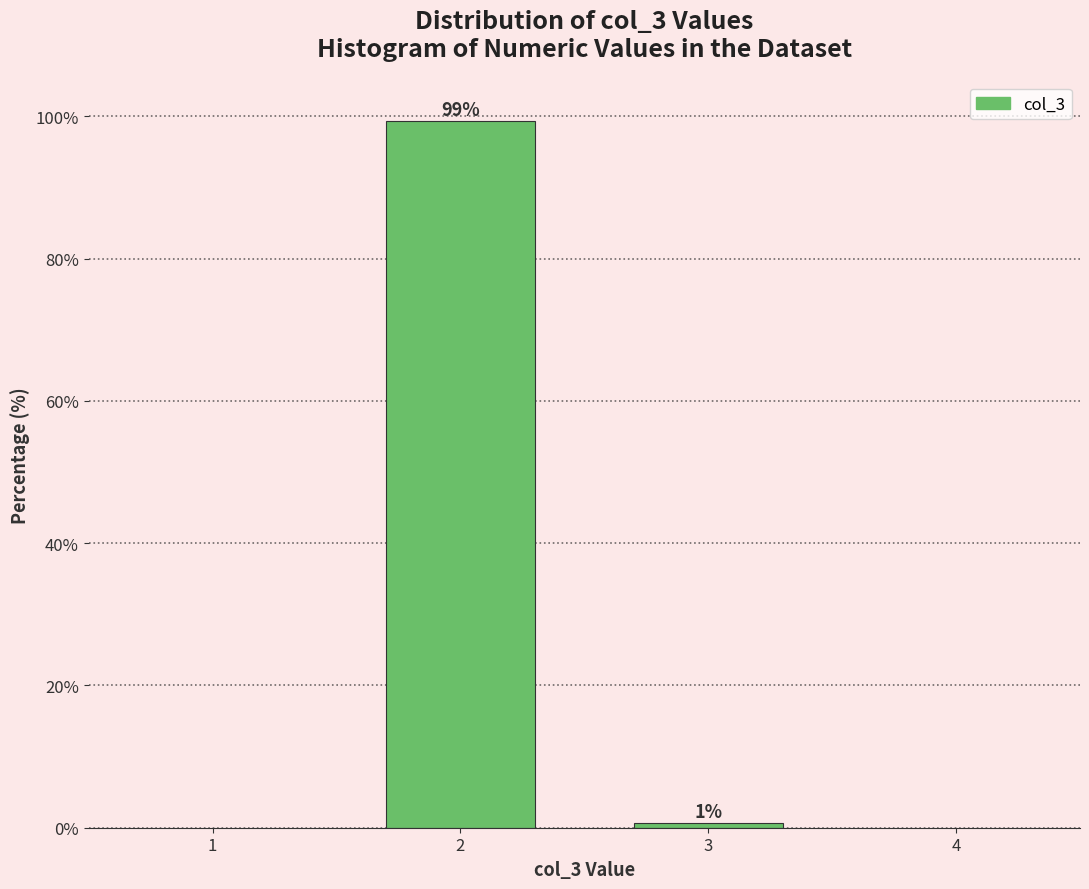

At which category does the chart reach its minimum across all series?

3